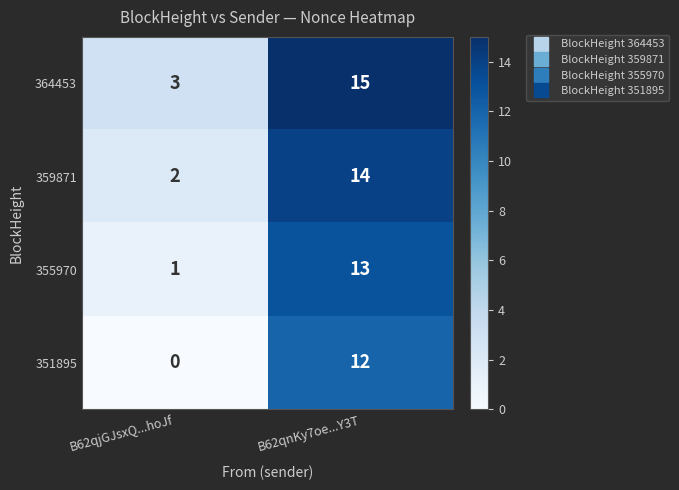

At how many categories does at least one series exceed 10?

1